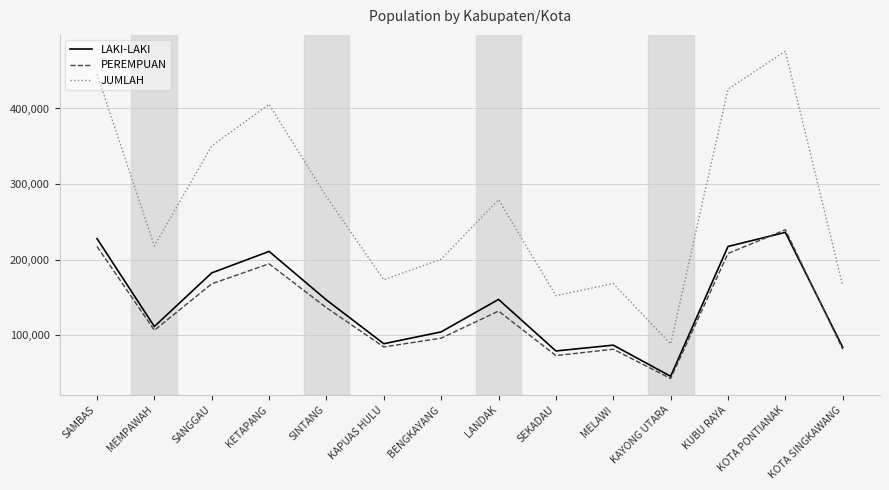

What is the minimum value for LAKI-LAKI?

45745